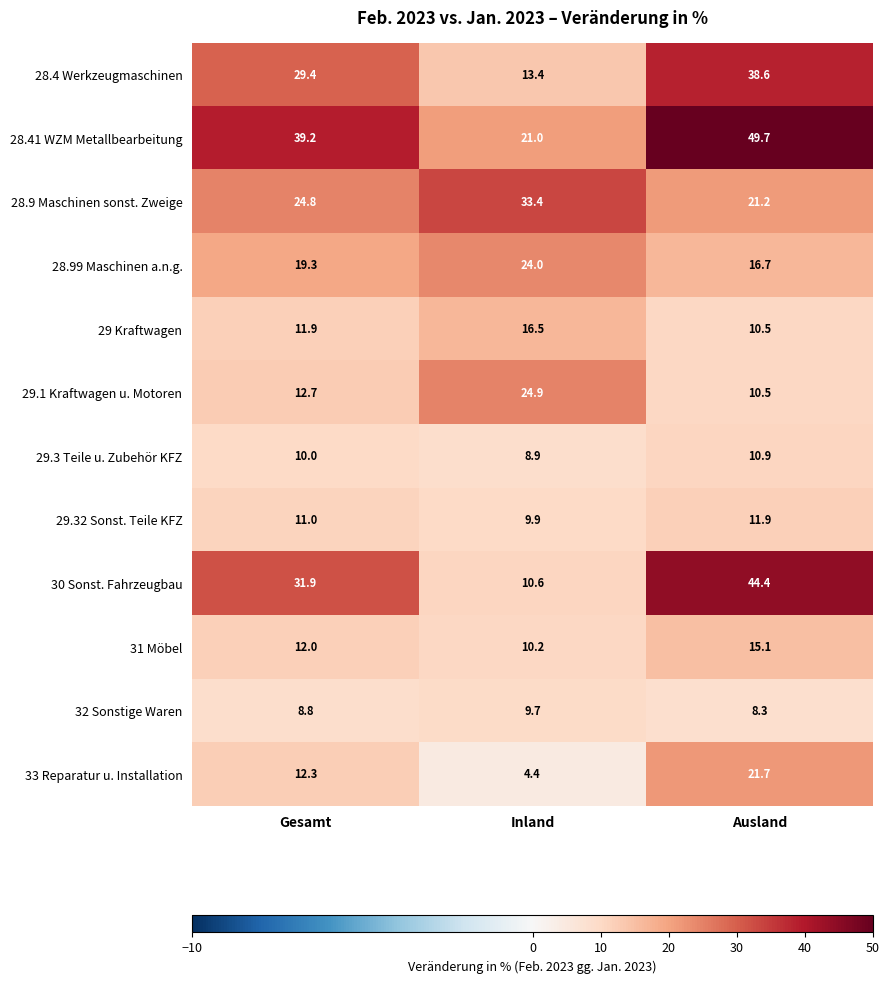

What is the average value of the 28.99 Maschinen a.n.g. series?

20.0